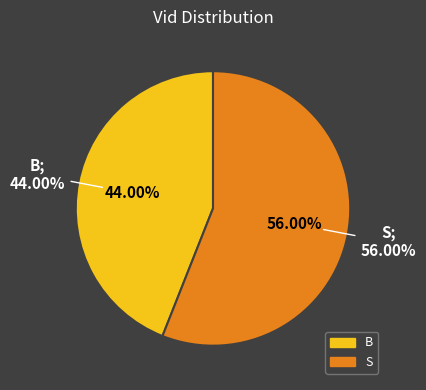

Do B and S together represent more than half of the pie?

Yes